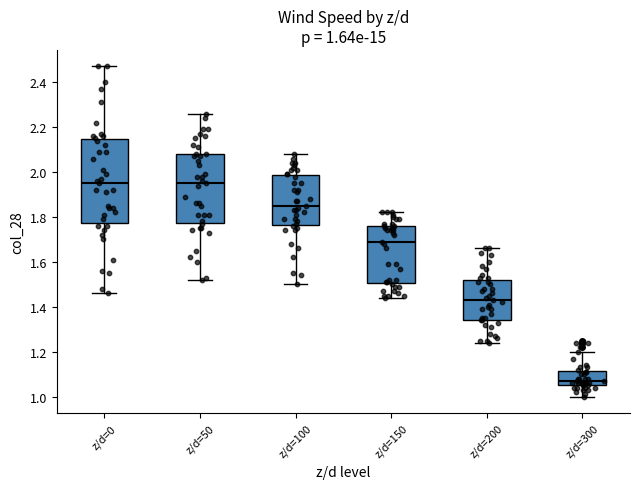

Comparing the boxes themselves (not the whiskers), which one is the tallest?

z/d=0